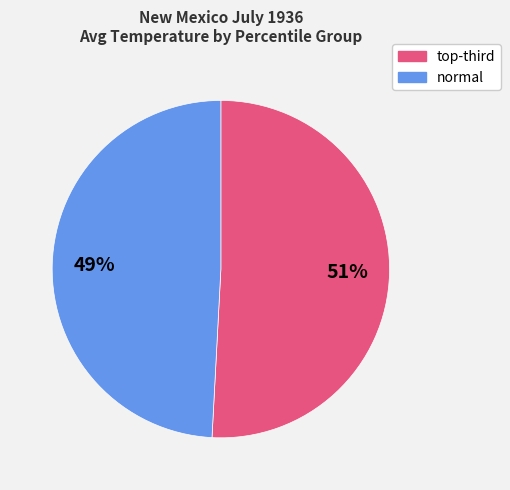

To the nearest percent, what portion does normal represent?

49%